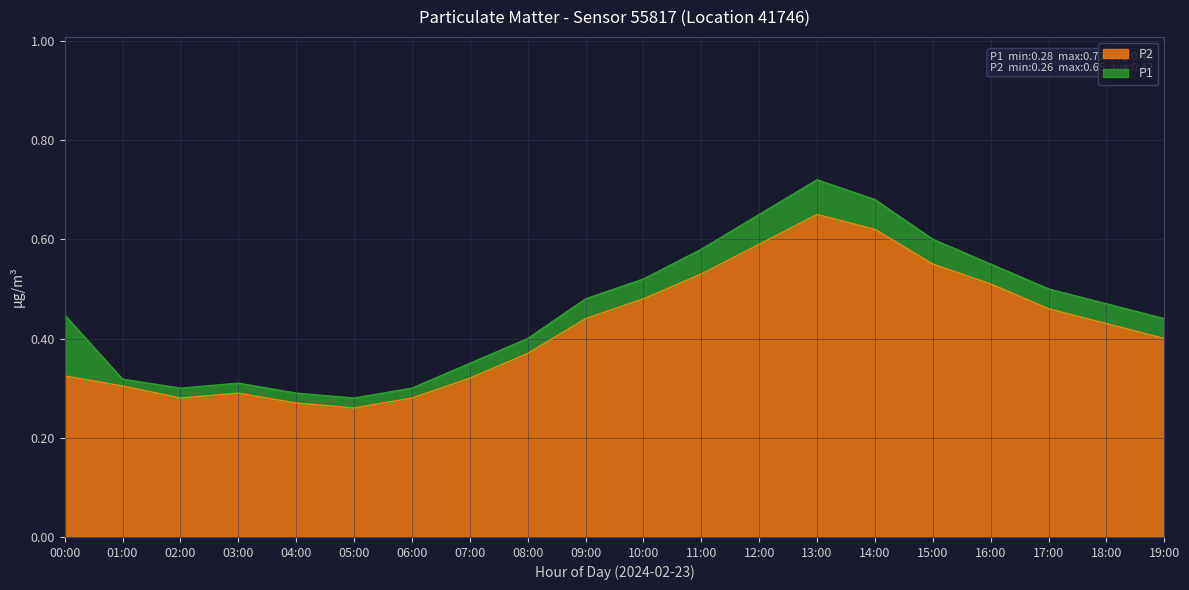

At how many categories does at least one series exceed 0?

20